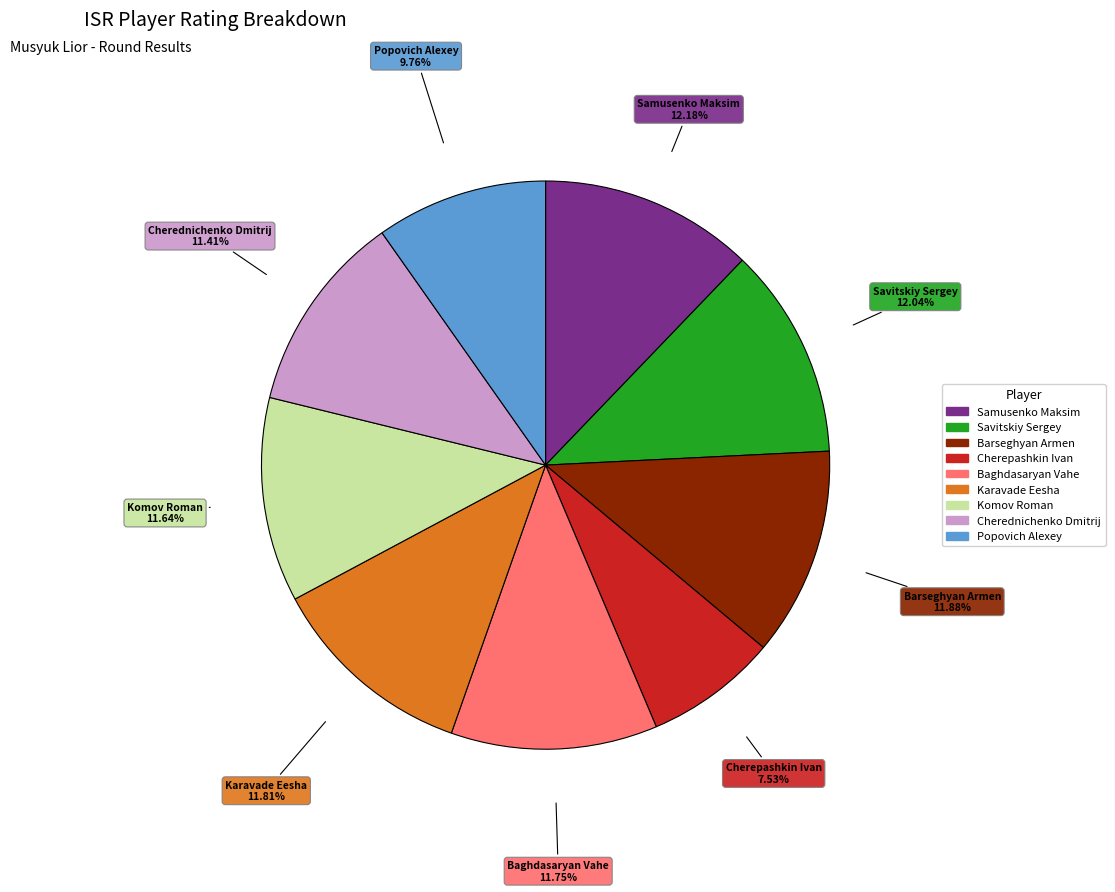

Is Komov Roman the majority of the pie?

No